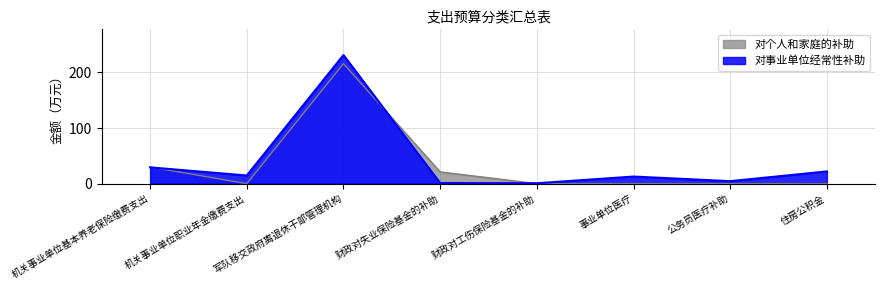

What is the difference between the second highest and second lowest values in the 对事业单位经常性补助 series?

28.2